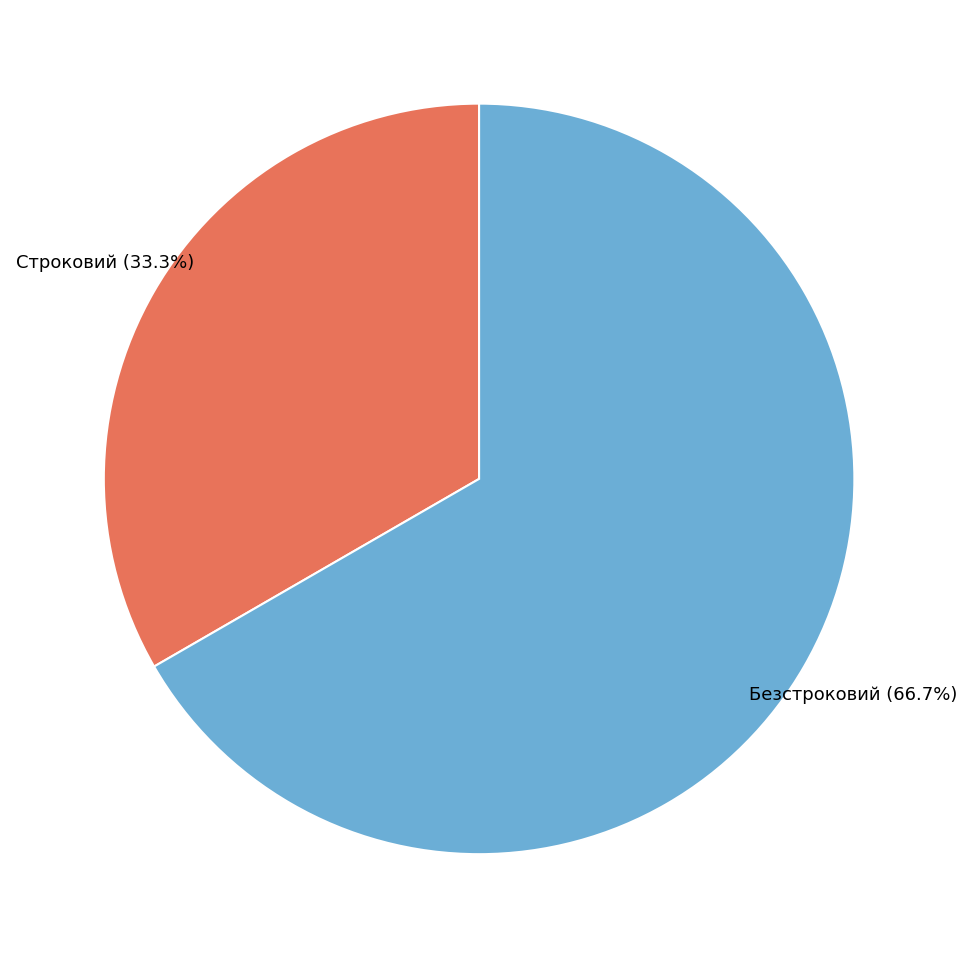

Is there any slice that represents more than half of the pie?

Yes